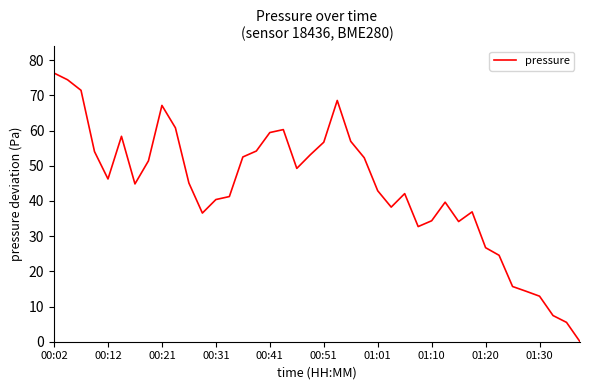

Is this an area chart (filled region under the line)?

No